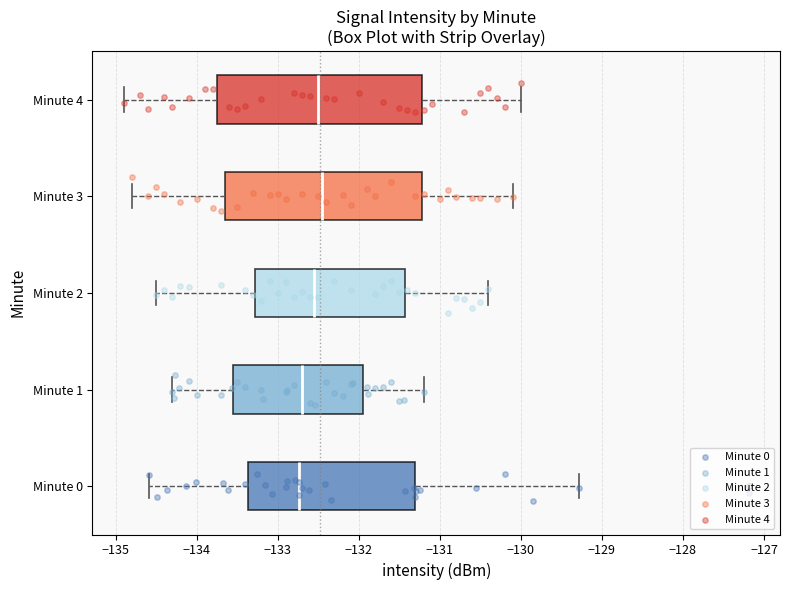

Reading bottom to top, transcribe this box plot: for each box, give where its median line is, the range the box spans, and where its two whiskers end, as read against the x-axis. The values are not printed on the chart, so give them approximately, as read against the axis.

Minute 0: median -132.7, box -133.4 to -131.3, whiskers -134.6 to -129.3
Minute 1: median -132.7, box -133.5 to -131.9, whiskers -134.3 to -131.2
Minute 2: median -132.5, box -133.3 to -131.4, whiskers -134.5 to -130.4
Minute 3: median -132.4, box -133.6 to -131.2, whiskers -134.8 to -130.1
Minute 4: median -132.5, box -133.7 to -131.2, whiskers -134.9 to -130.0